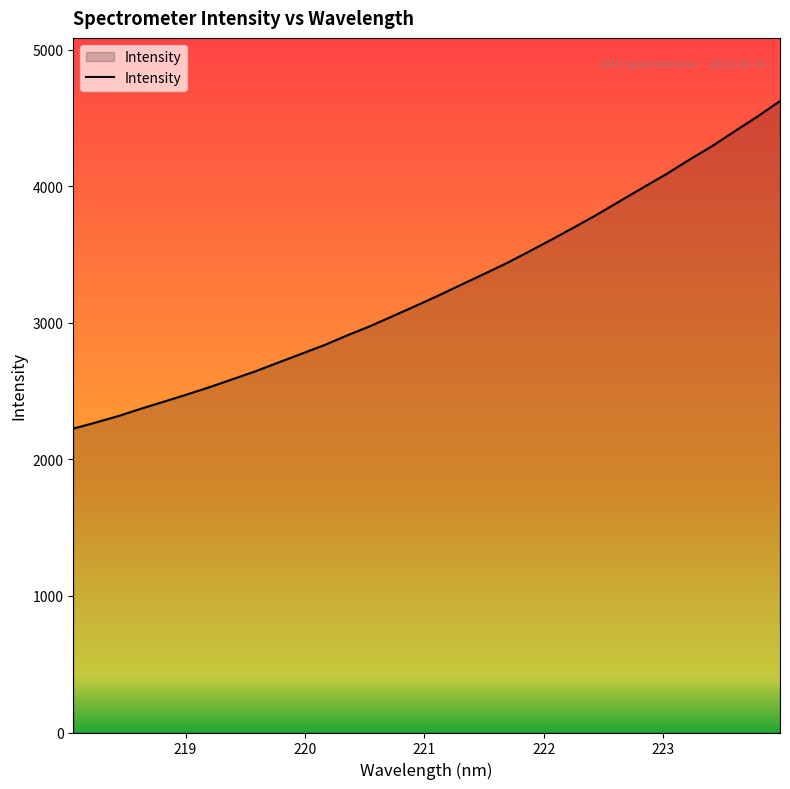

What is the minimum value shown in the chart?

2226.1